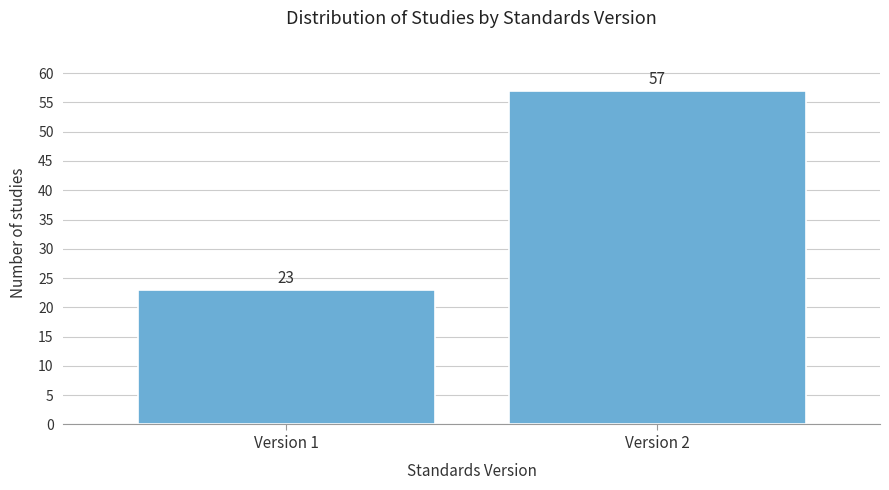

Reading right to left, extract all data points from this chart.

Version 2=57	Version 1=23